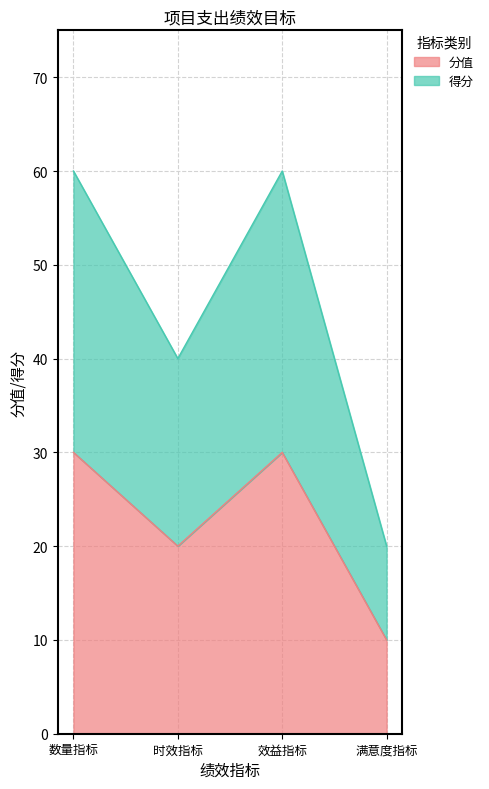

How many data points in 分值 are less than 30?

2